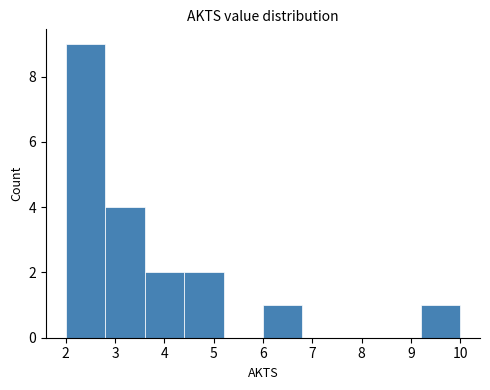

Reading left to right, transcribe this chart: for each bar, give the range it covers on the x-axis and its height. The values are not printed on the chart, so give them approximately, as read against the axis.

2.0 to 2.8: 9
2.8 to 3.6: 4
3.6 to 4.4: 2
4.4 to 5.2: 2
5.2 to 6.0: 0
6.0 to 6.8: 1
6.8 to 7.6: 0
7.6 to 8.4: 0
8.4 to 9.2: 0
9.2 to 10.0: 1